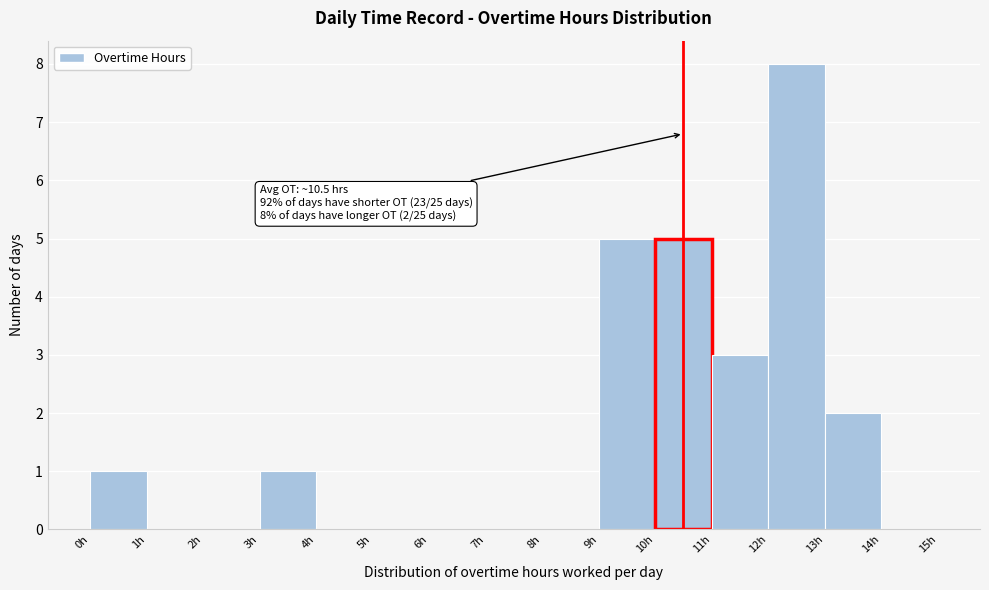

Over which range of the x-axis is the bar tallest?

12 to 13